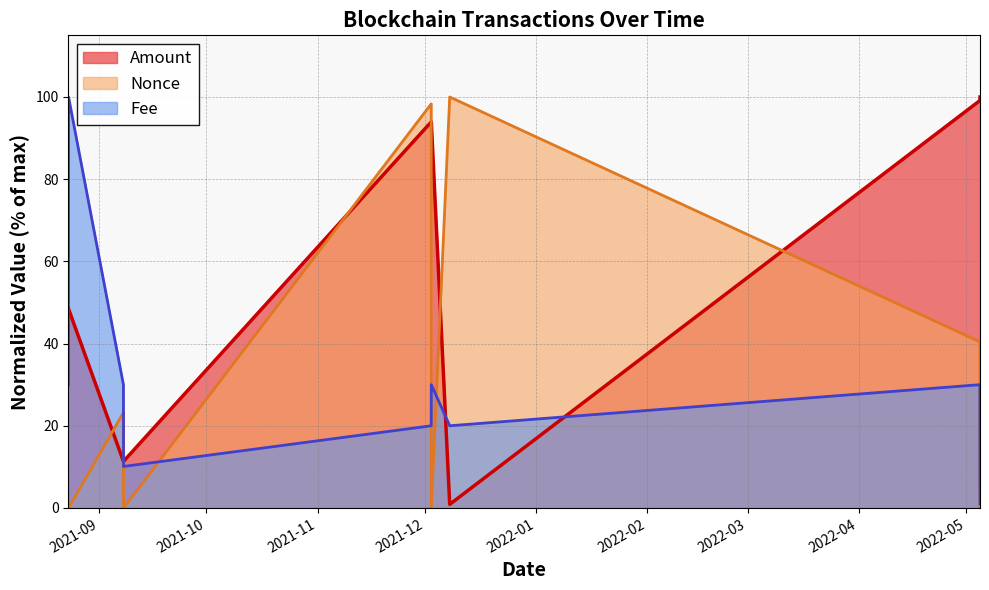

What is the label of the 5th point from the left?

2021-12-02 17:15